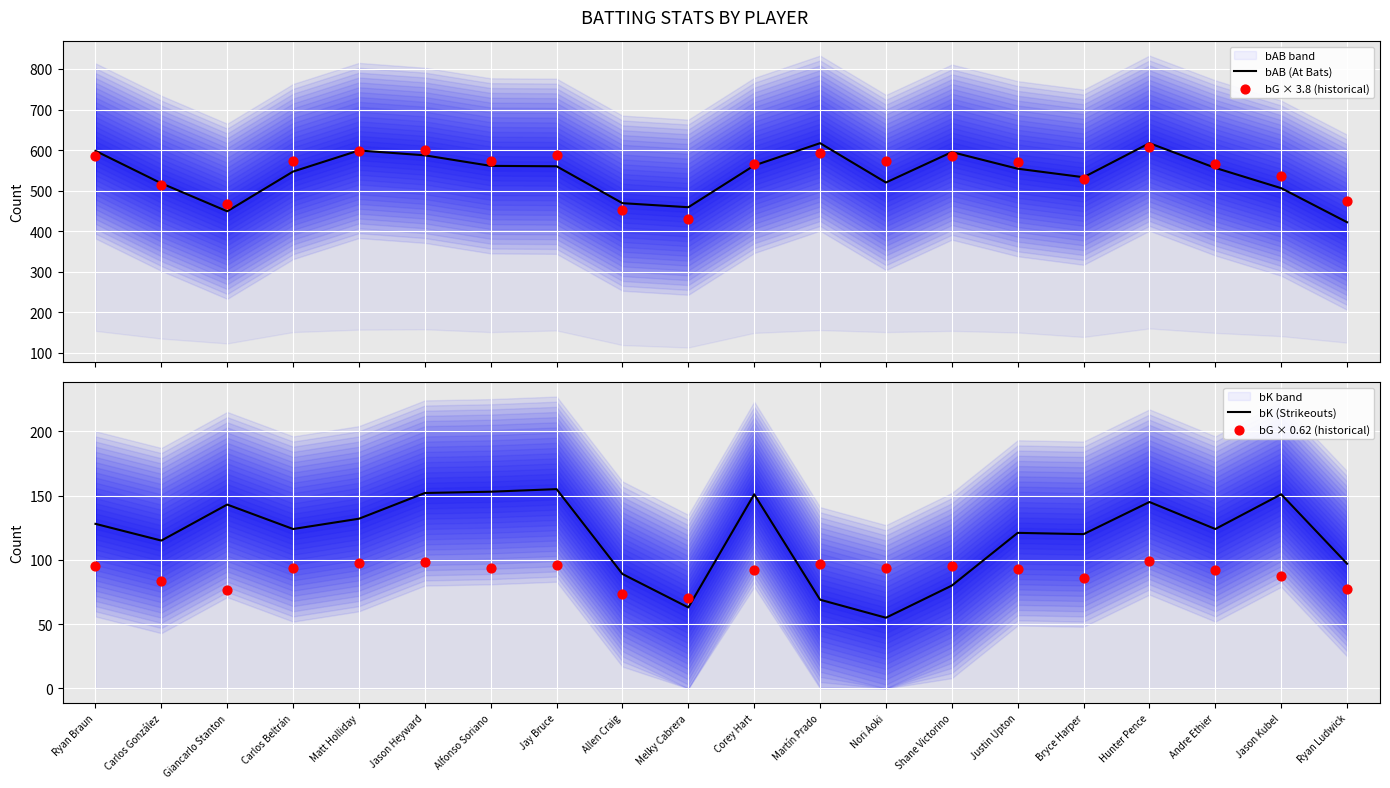

Which series has the largest Y range (max minus min)?

bAB (At Bats)